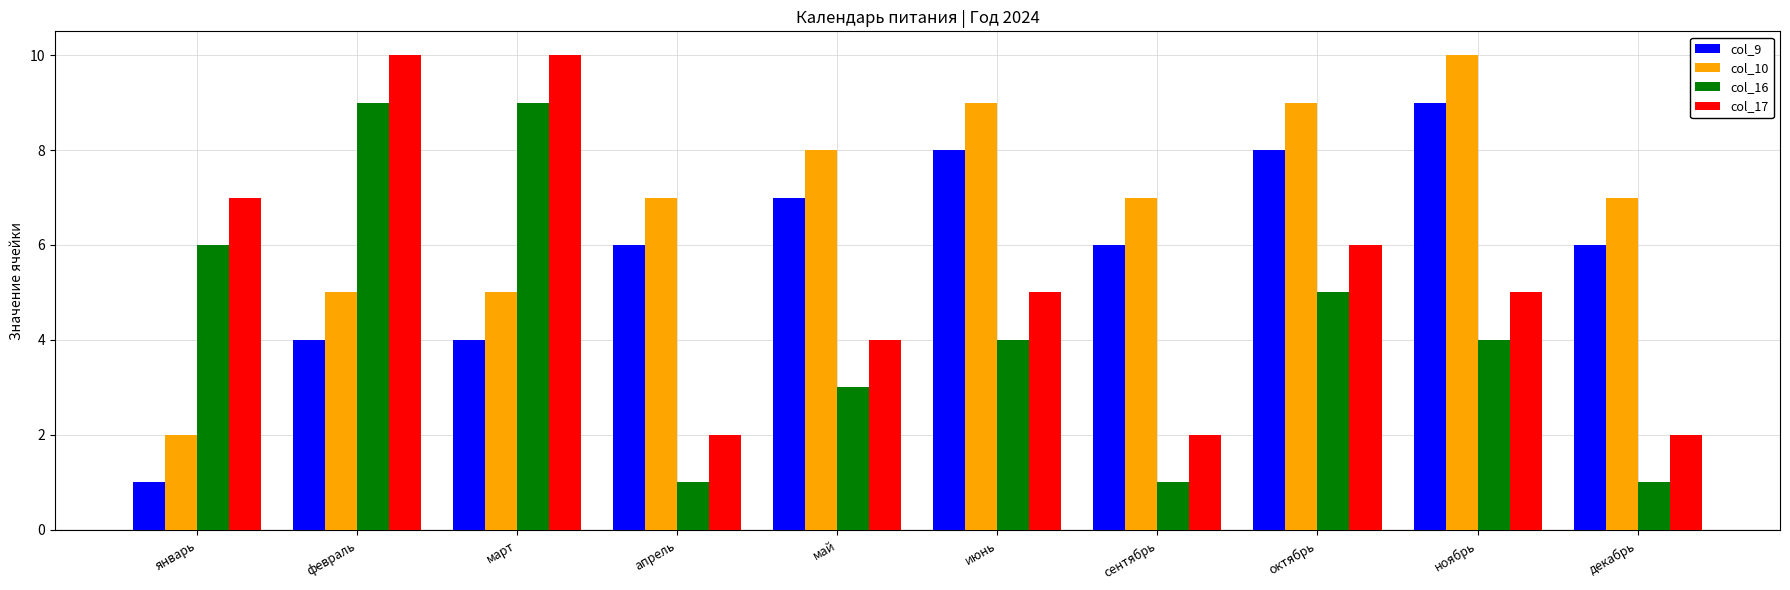

Reading left to right, extract all data points from this chart.

col_9: январь=1	февраль=4	март=4	апрель=6	май=7	июнь=8	сентябрь=6	октябрь=8	ноябрь=9	декабрь=6
col_10: январь=2	февраль=5	март=5	апрель=7	май=8	июнь=9	сентябрь=7	октябрь=9	ноябрь=10	декабрь=7
col_16: январь=6	февраль=9	март=9	апрель=1	май=3	июнь=4	сентябрь=1	октябрь=5	ноябрь=4	декабрь=1
col_17: январь=7	февраль=10	март=10	апрель=2	май=4	июнь=5	сентябрь=2	октябрь=6	ноябрь=5	декабрь=2